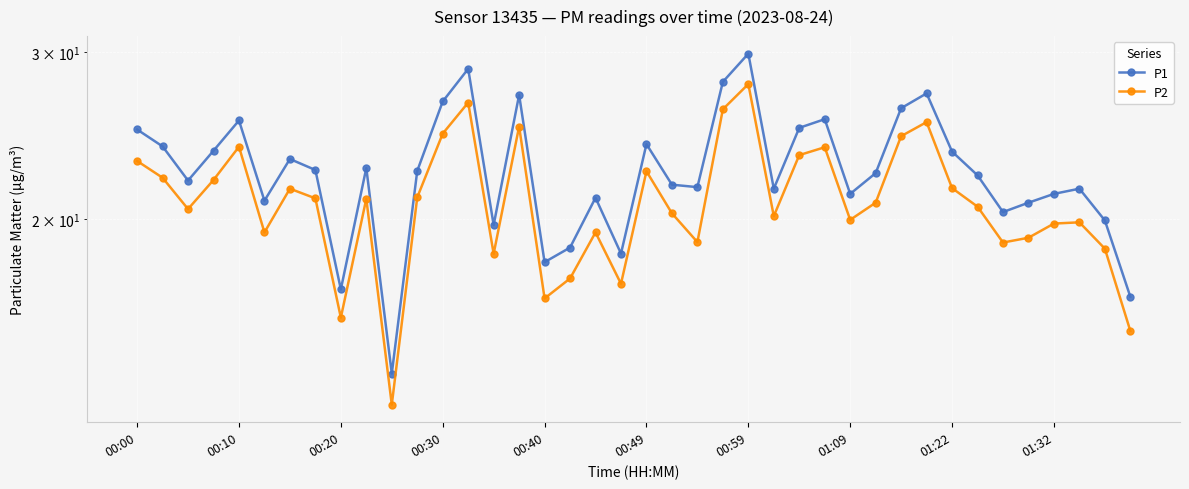

How many lines are shown in the chart?

2